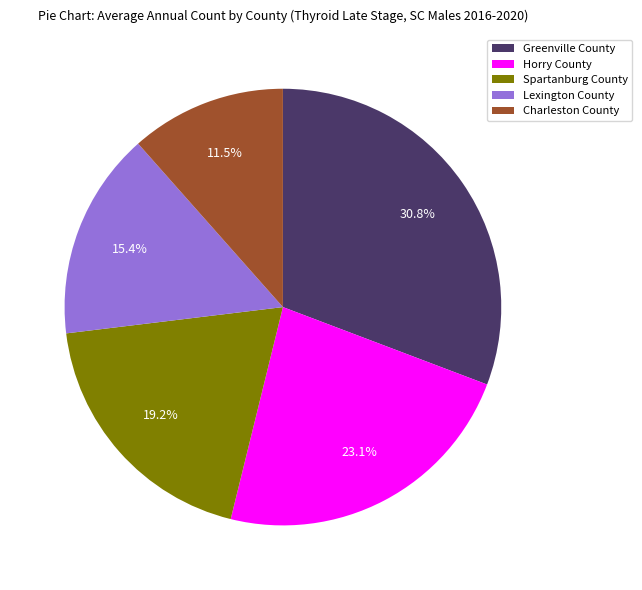

Does Horry County account for over 50% of the chart?

No